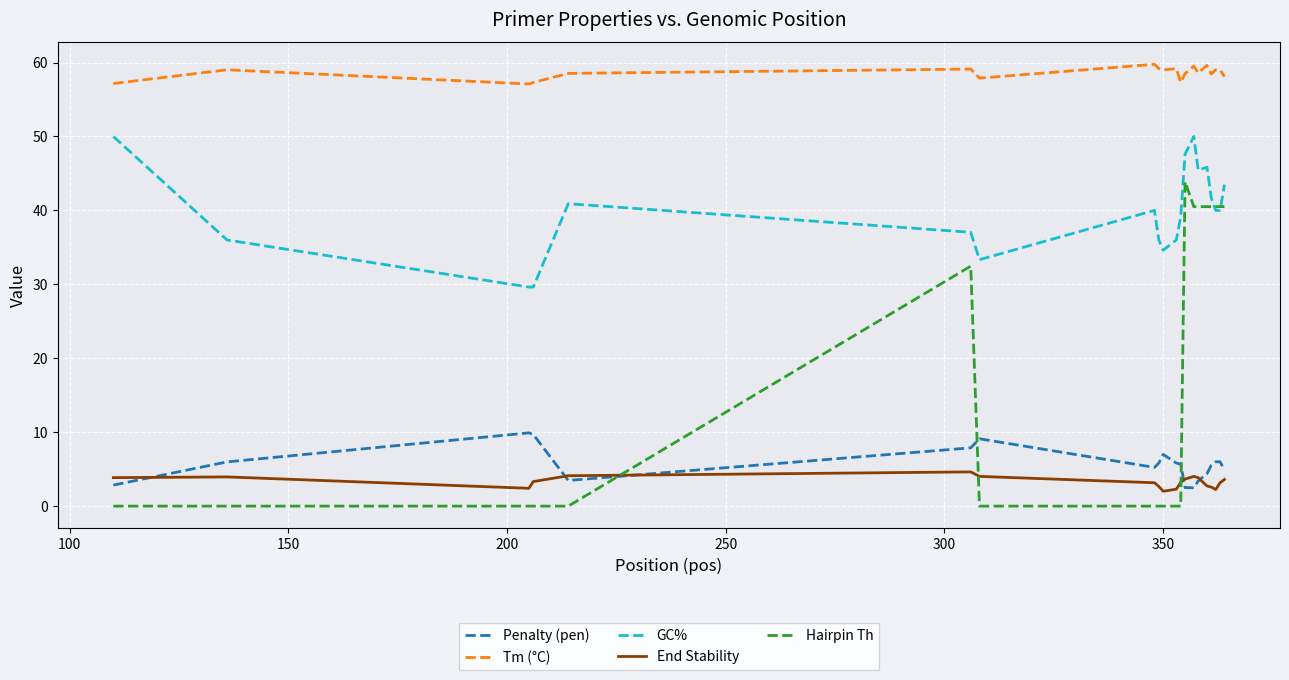

What is the lowest value of the Tm (°C) series?

57.1